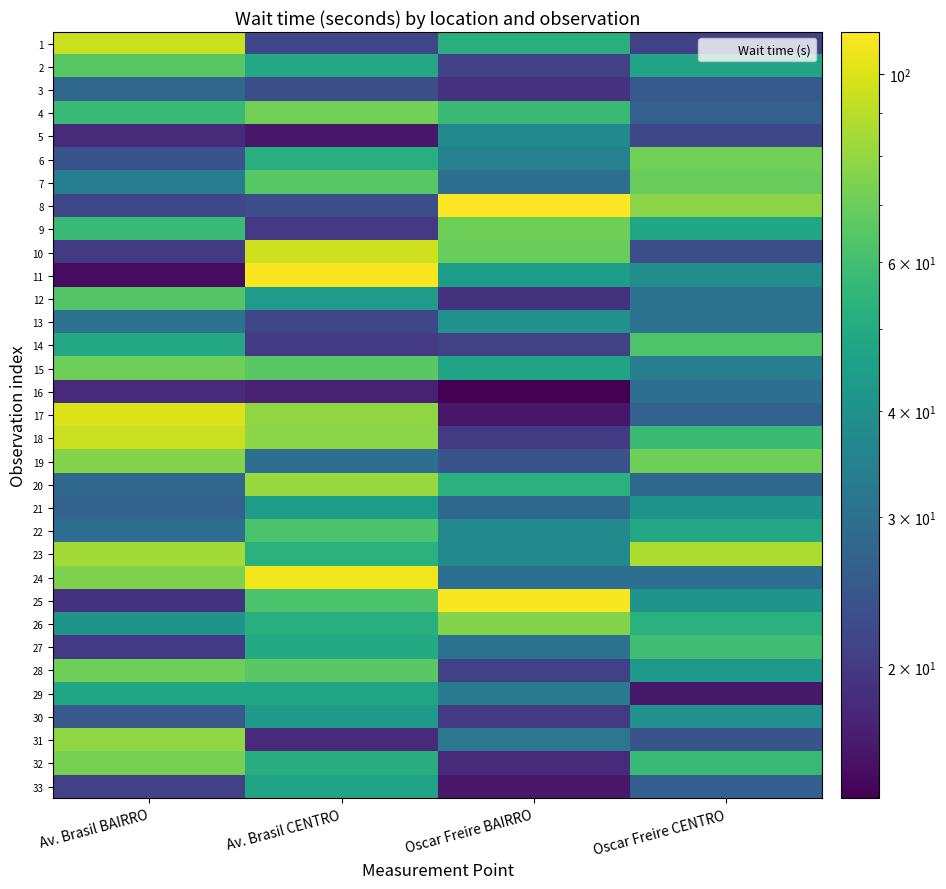

What is the spread (max minus min) of values at Oscar Freire BAIRRO?

98